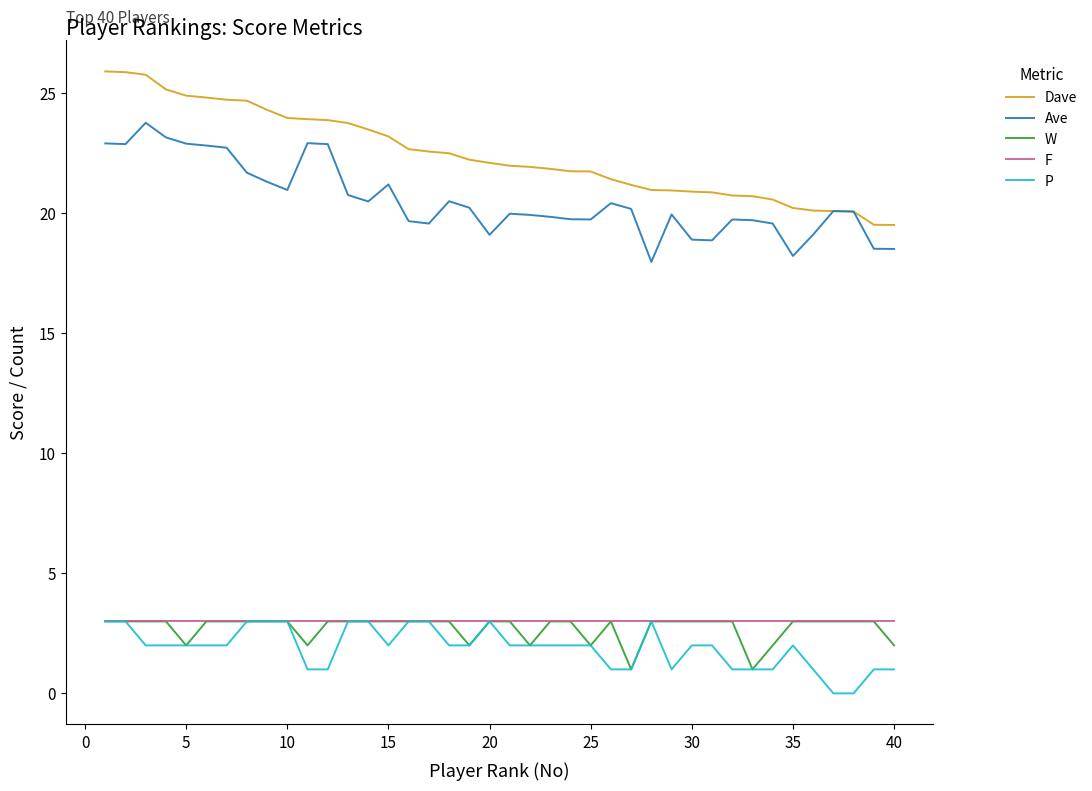

What is the difference between the maximum and minimum values in the Dave series?

6.4